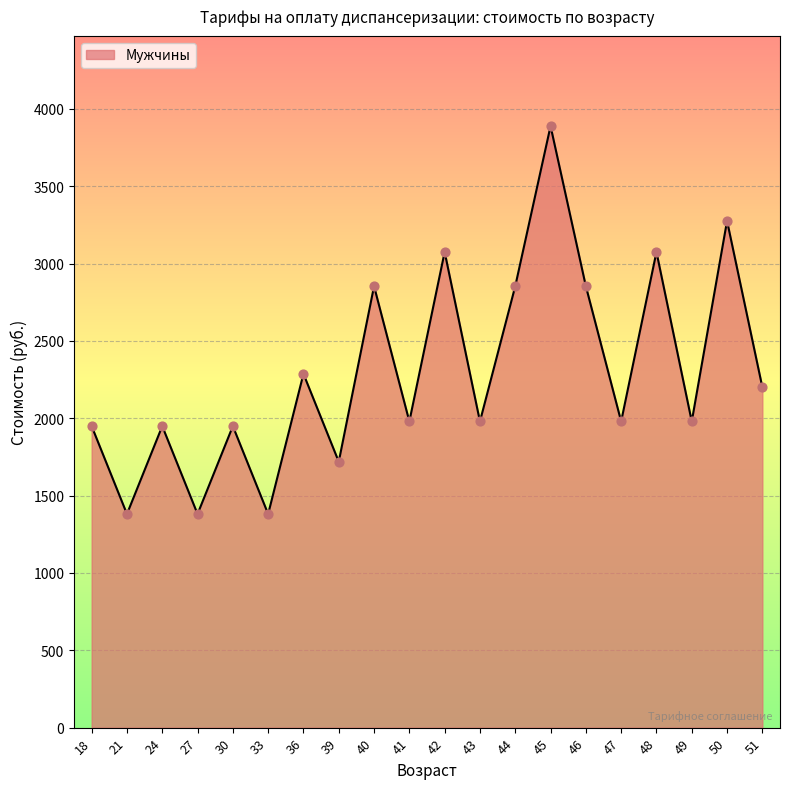

Approximately how many times larger is the value at 48 compared to 40?

1.1